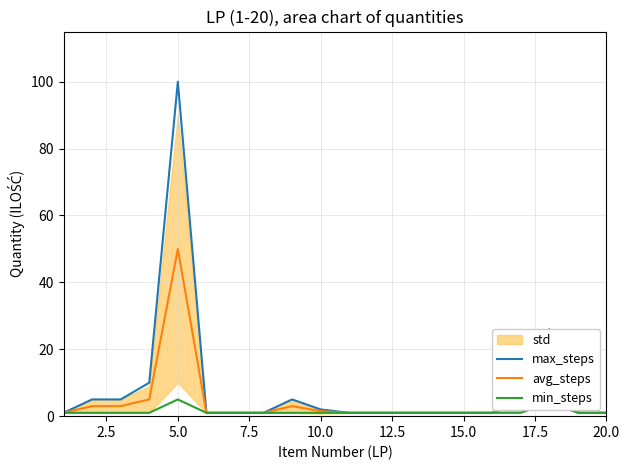

What is the maximum value for avg_steps?

50.0